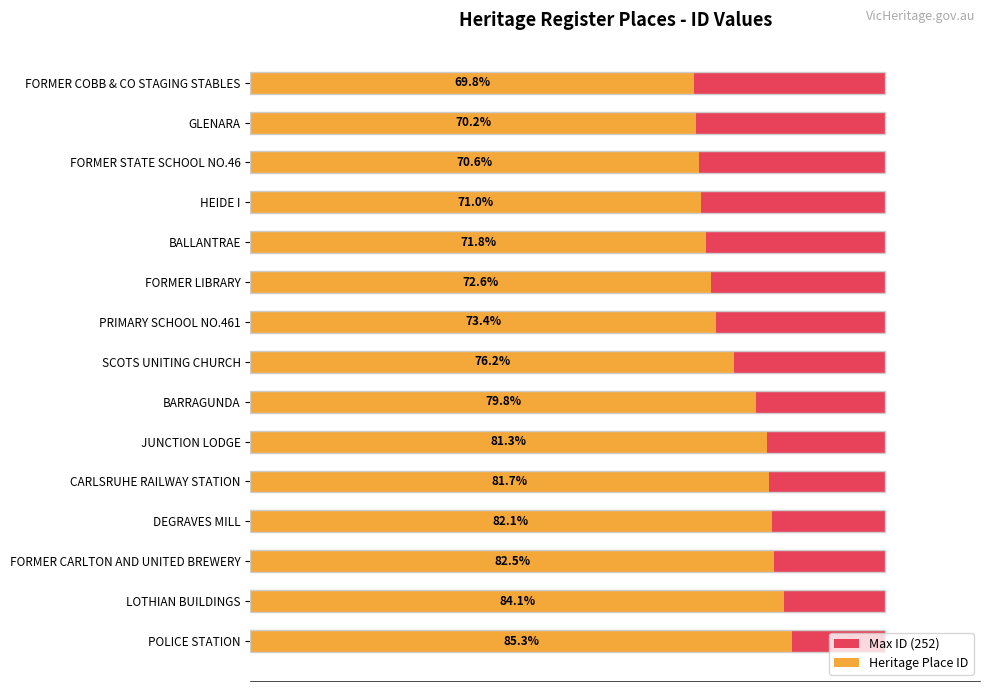

How many groups of bars are there?

15